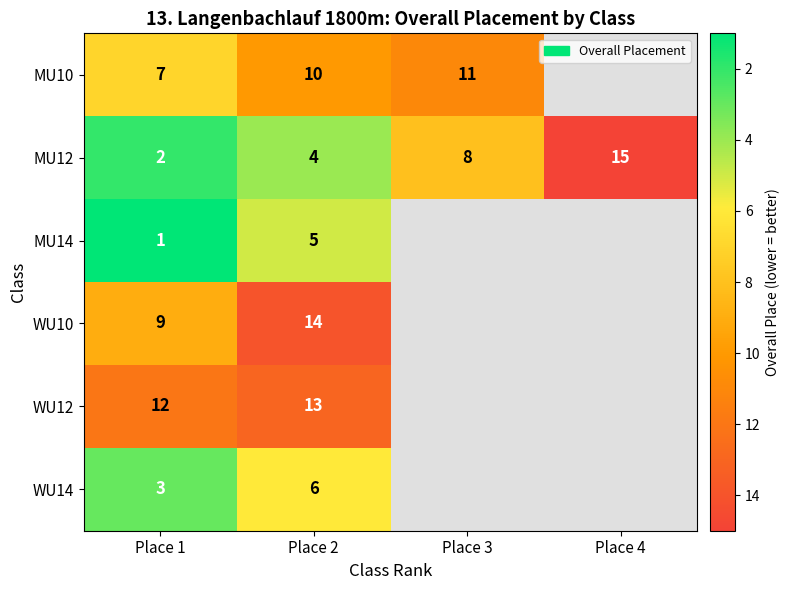

At Place 1, list the series in order from smallest to largest.

MU14, MU12, WU14, MU10, WU10, WU12